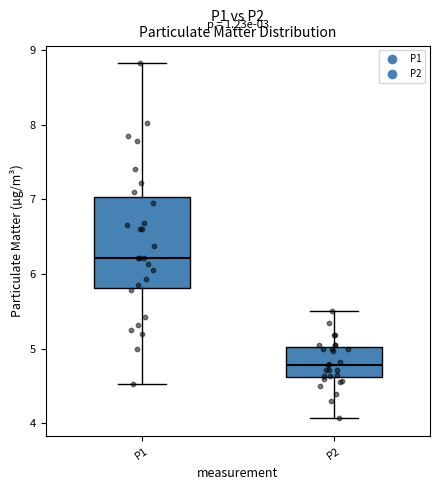

Reading left to right, read every box against the y-axis: the position of its median line, the range the box covers, and the ends of its whiskers. The values are not printed on the chart, so give them approximately, as read against the axis.

P1: median 6.2, box 5.8 to 7.0, whiskers 4.5 to 8.8
P2: median 4.8, box 4.6 to 5.0, whiskers 4.1 to 5.5